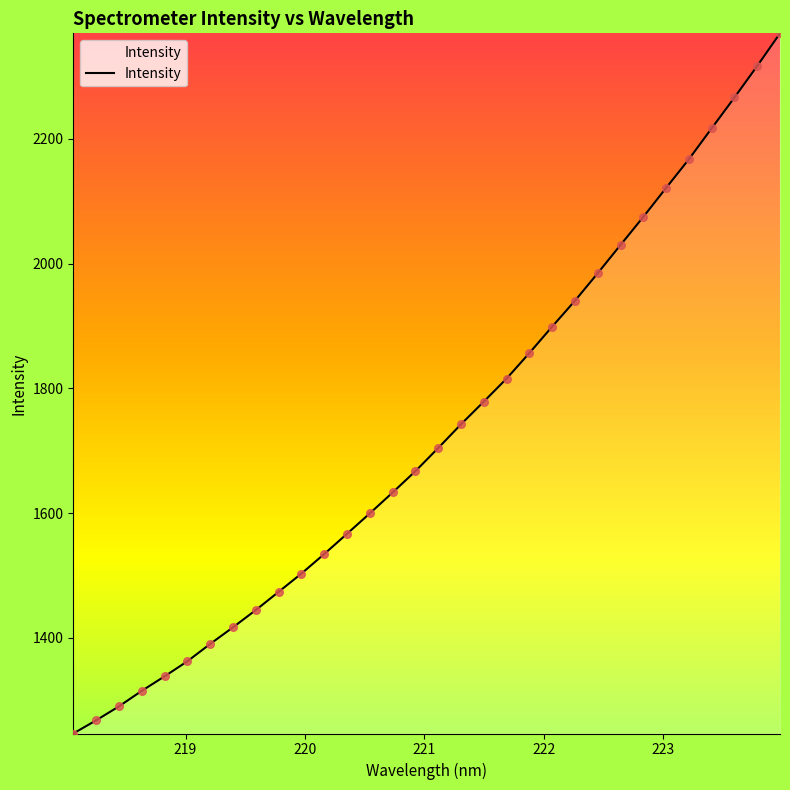

What is the smallest value displayed?

1246.4